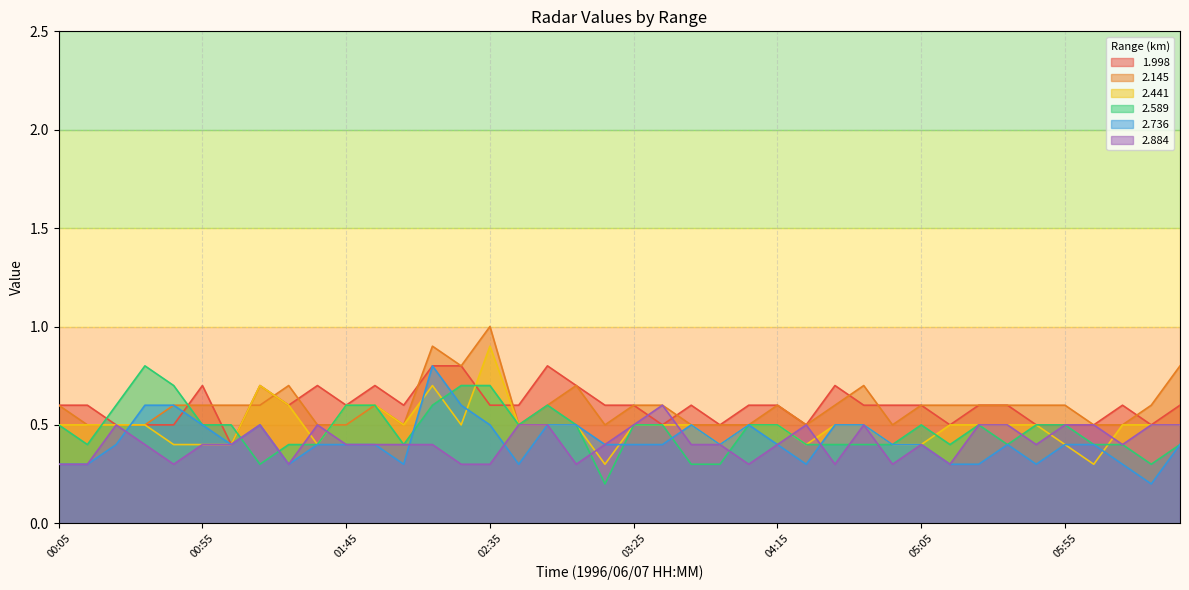

True or false: 2.589 has more than 1 interior local peaks.

True